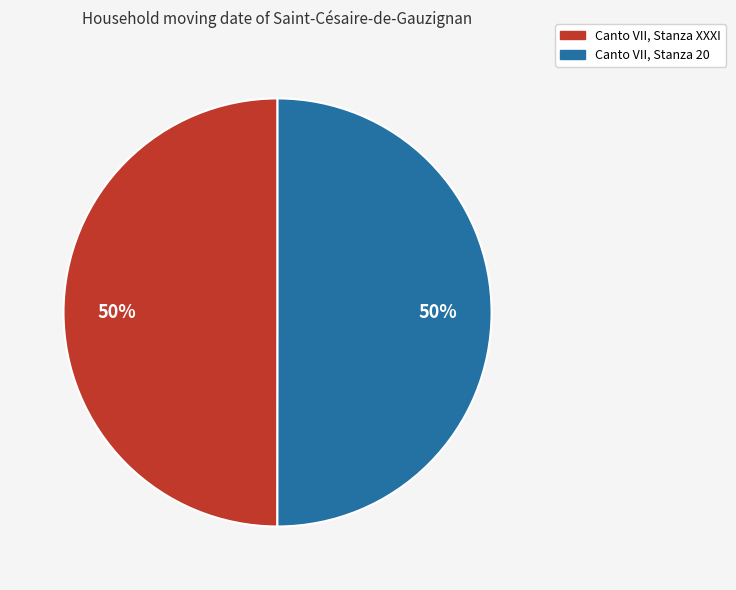

To the nearest percent, what is the combined percentage of Canto VII, Stanza 20 and Canto VII, Stanza XXXI?

100%